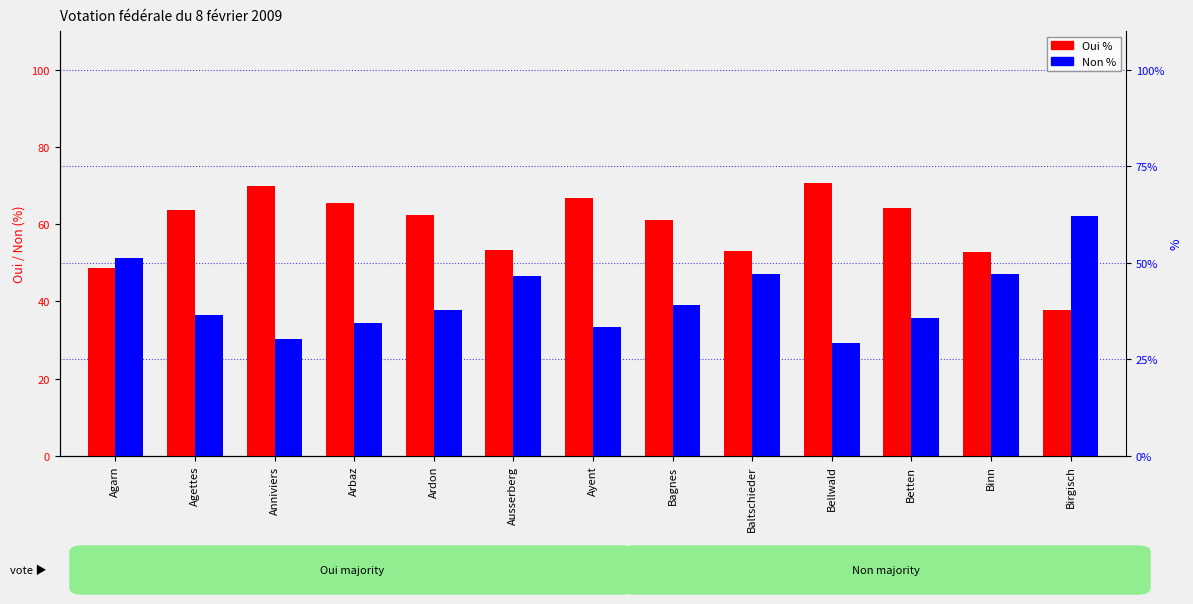

What are all the series names shown in the legend?

Oui %, Non %